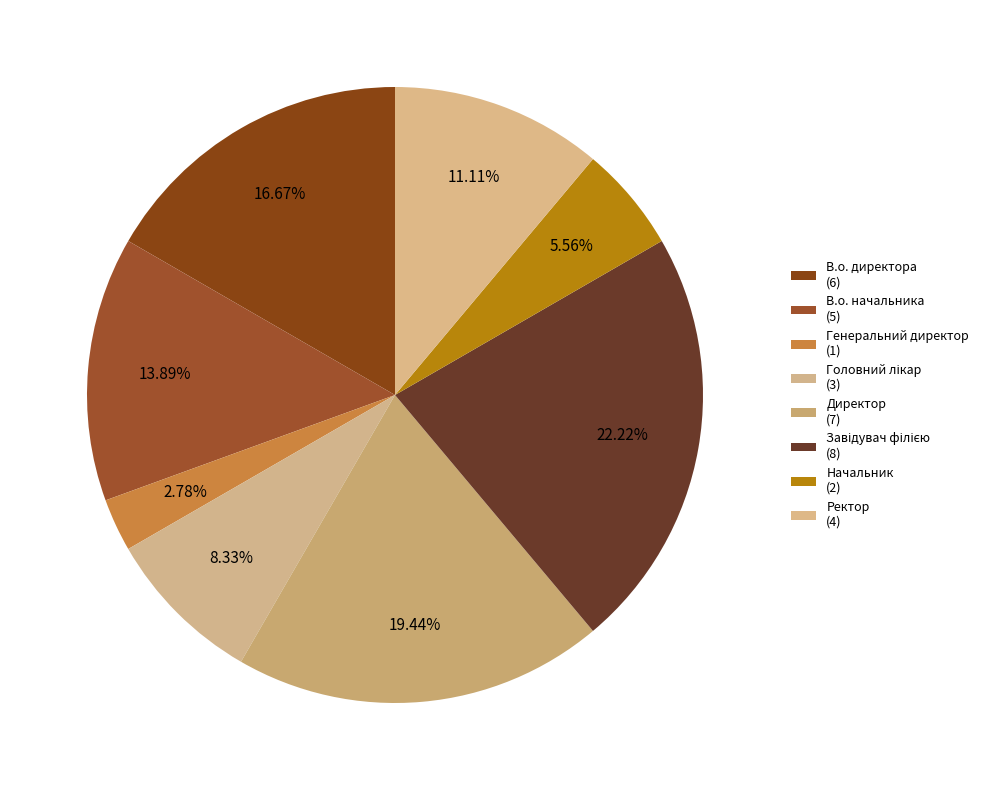

To the nearest percent, what percentage of the pie is Начальник?

6%